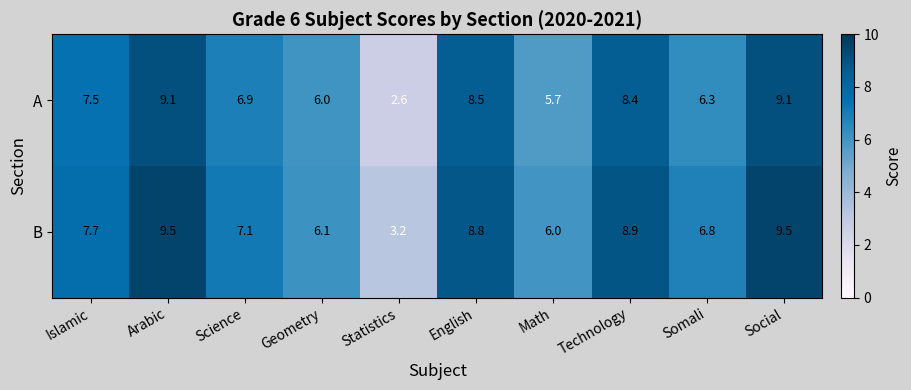

The value of A at Science is 3.5. True or false?

False